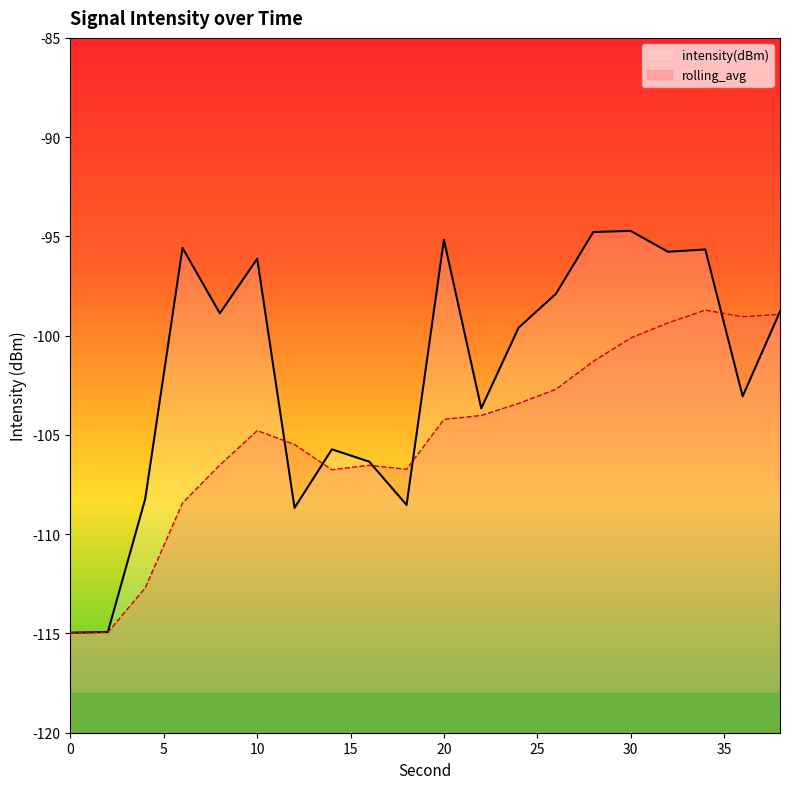

What are all the series names shown in the legend?

intensity(dBm), rolling_avg